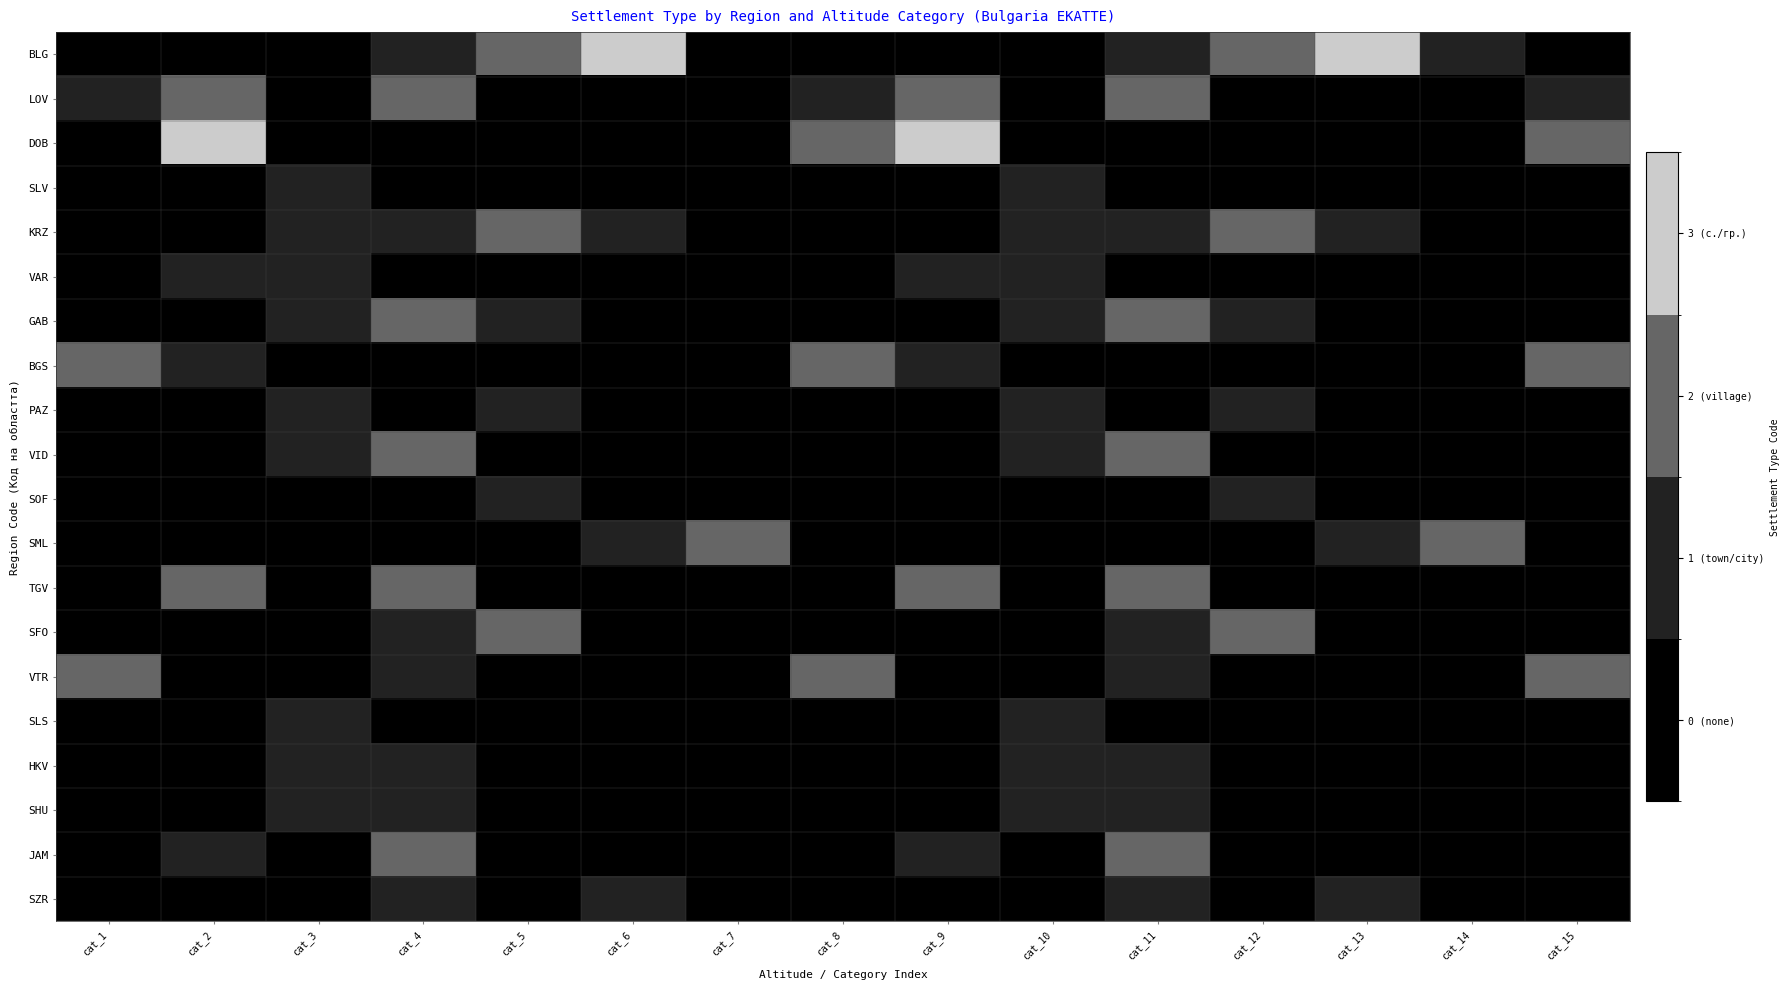

What is the total value across all series at cat_2?

10